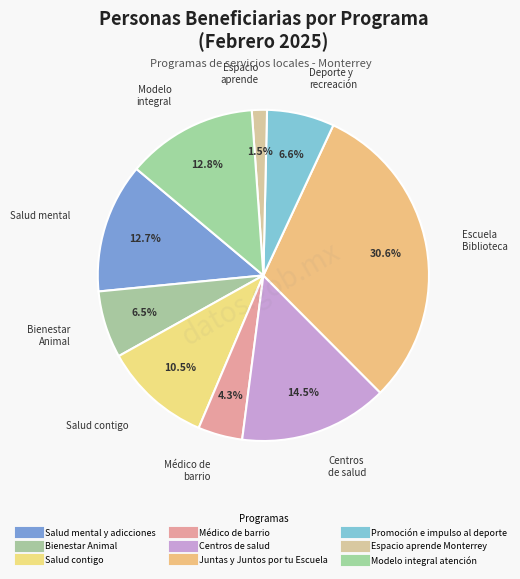

What percentage do Médico de barrio and Salud mental y adicciones together represent?

17.0%